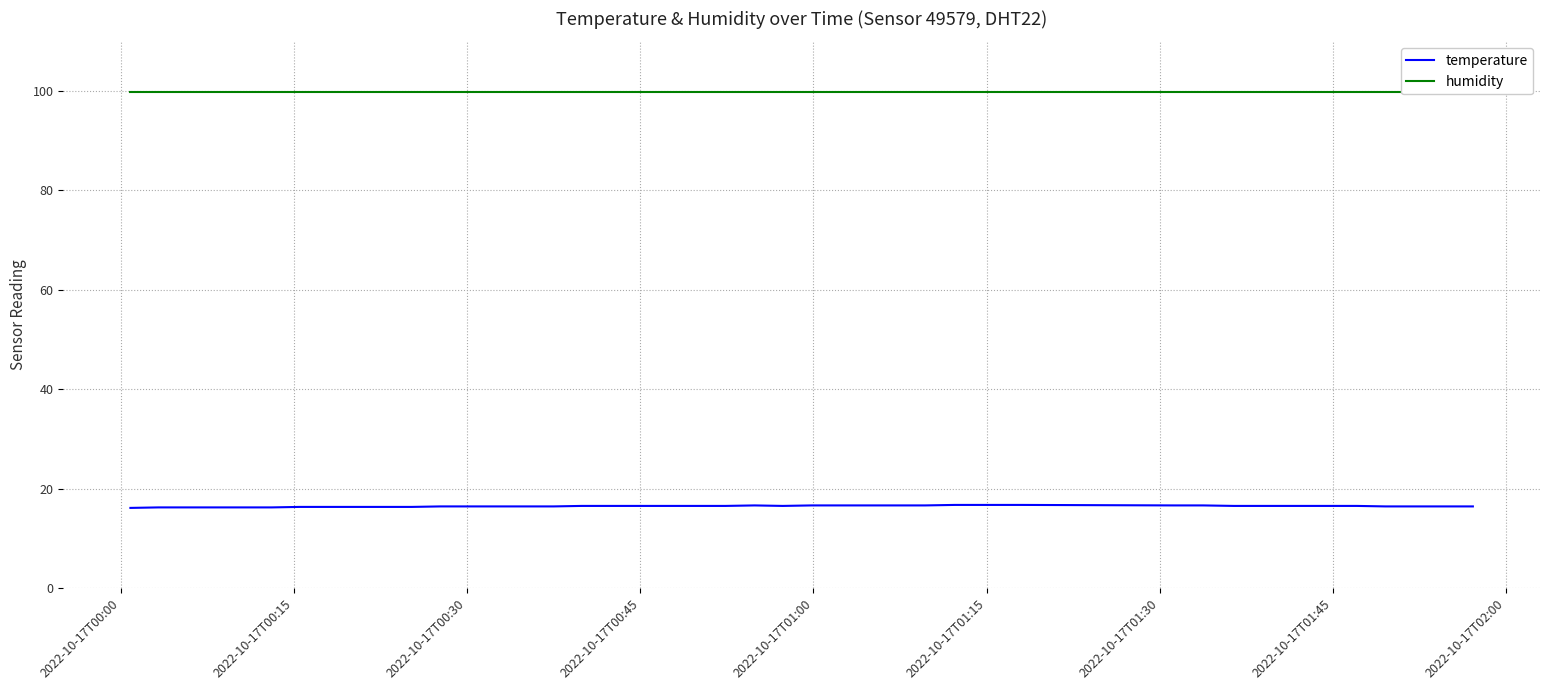

What is the highest value of the temperature series?

16.7